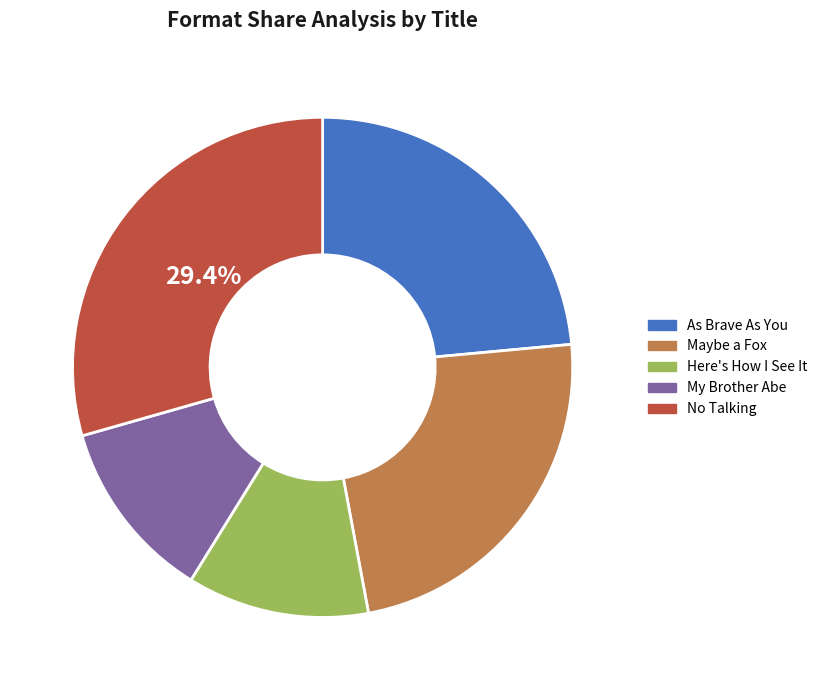

To the nearest percent, what is the combined percentage of As Brave As You and Here's How I See It?

35%